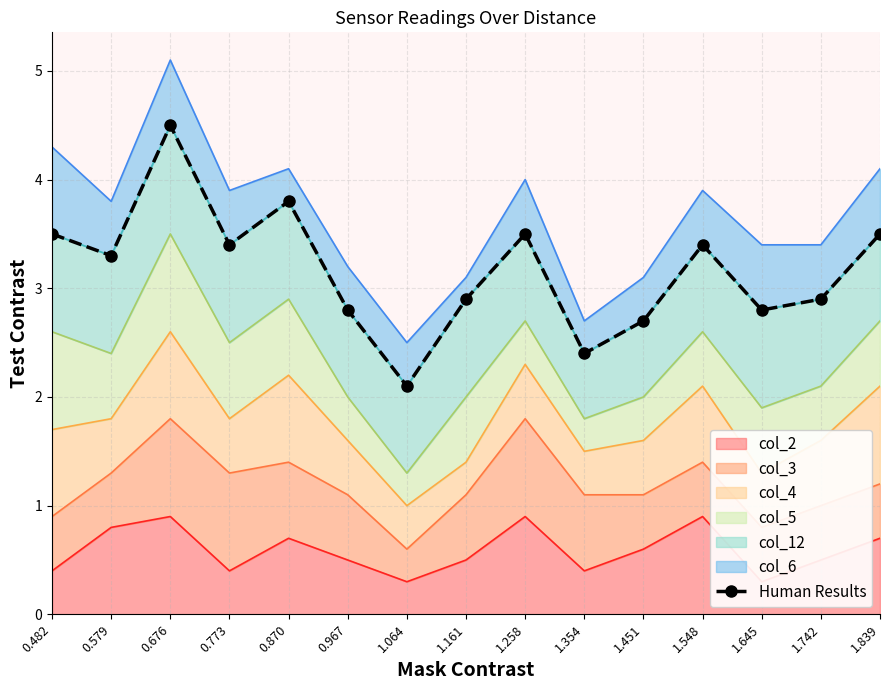

Between 0.967 and 1.354, which is larger?

0.967